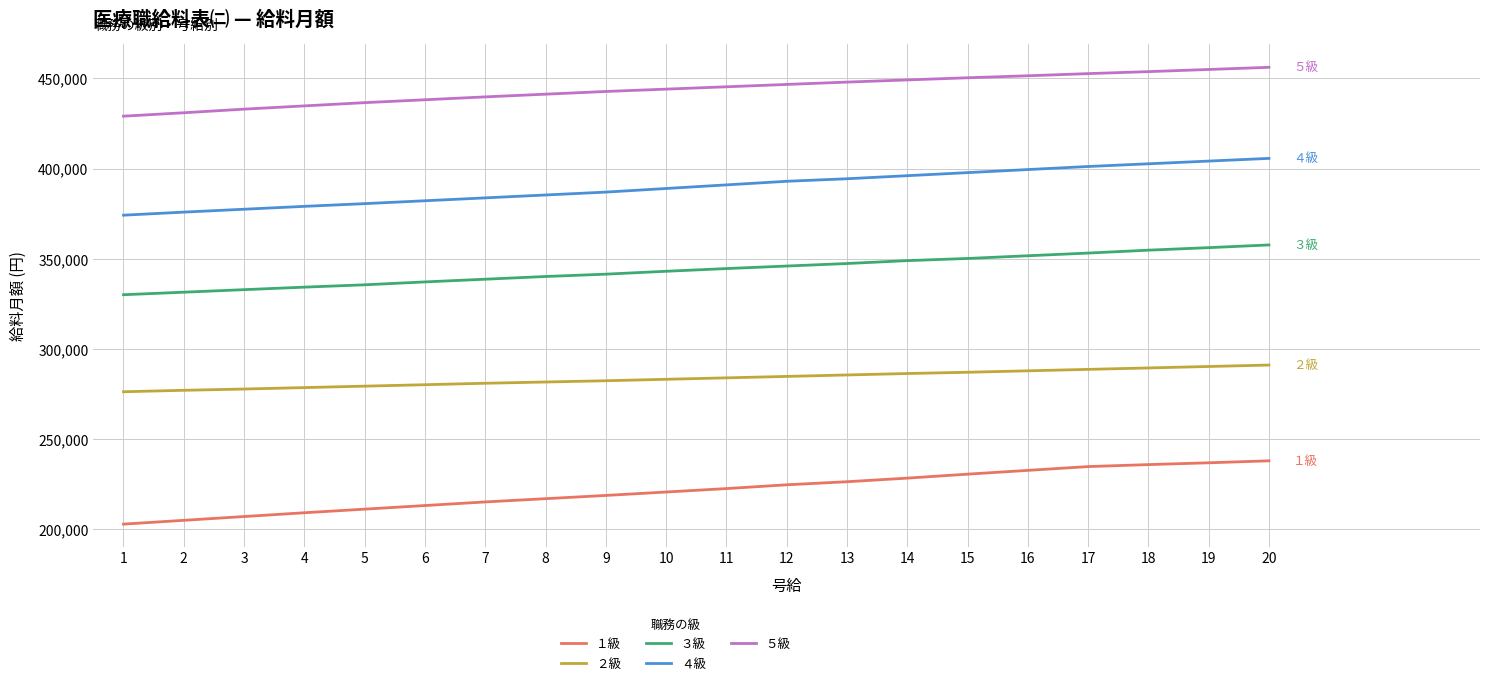

True or false: ４級 and １級 cross at least once.

False